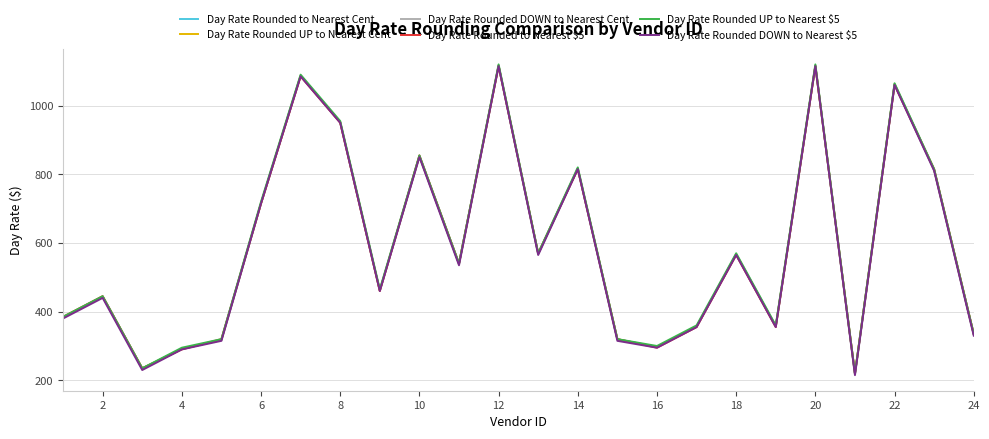

What is the maximum value for Day Rate Rounded UP to Nearest $5?

1120.0